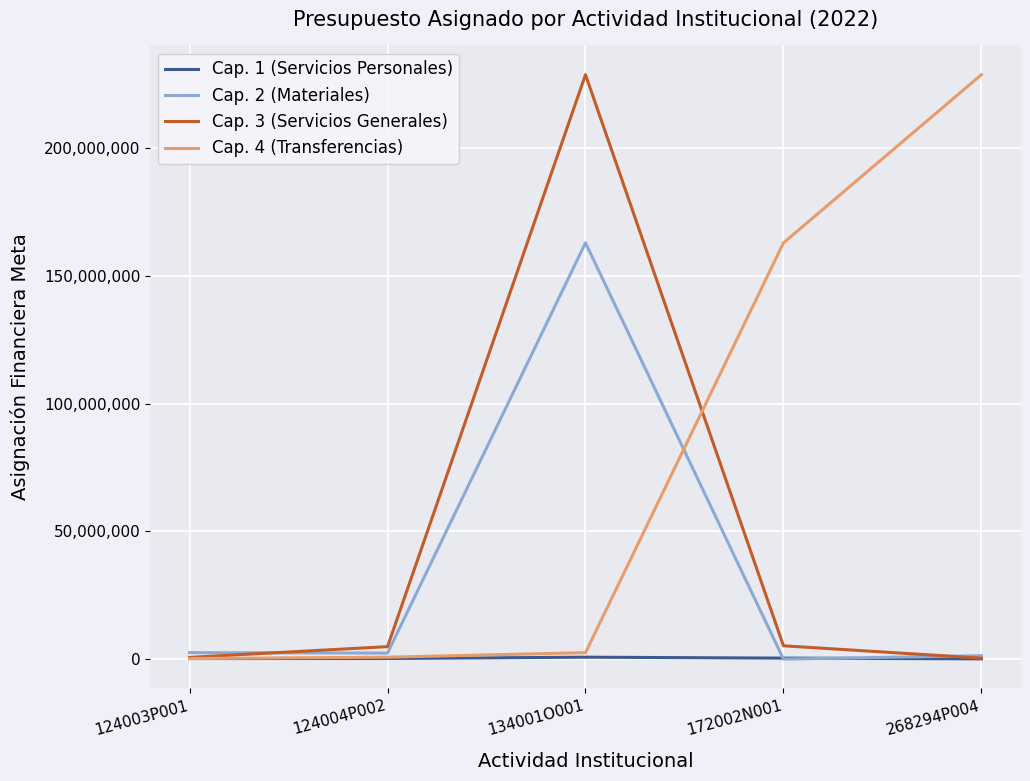

List the series in order of their overall mean, highest first.

Cap. 4 (Transferencias), Cap. 3 (Servicios Generales), Cap. 2 (Materiales), Cap. 1 (Servicios Personales)